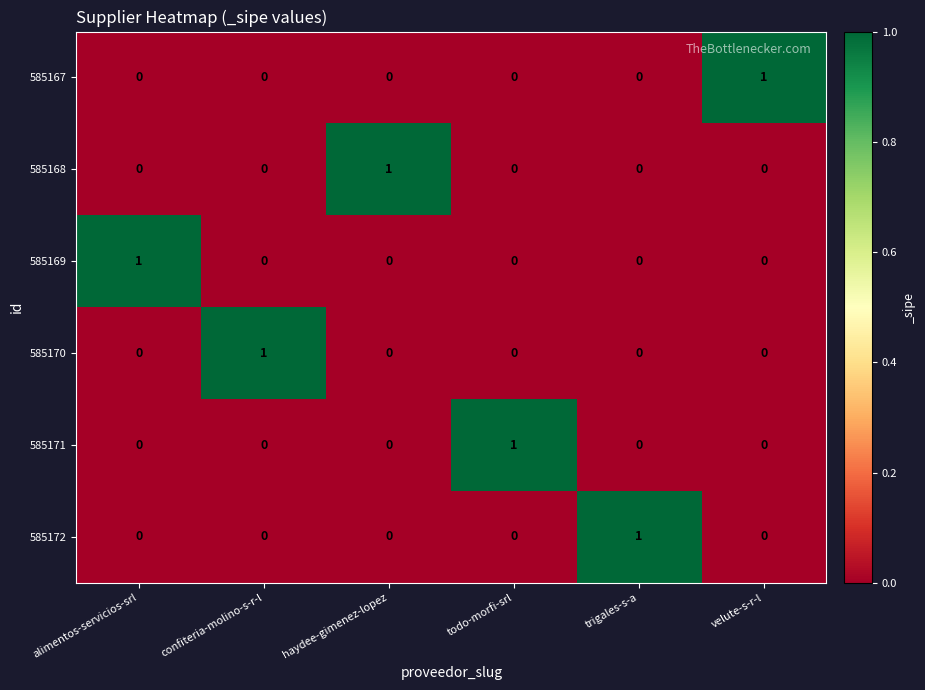

How many 585168 values are between 0 and 1?

6